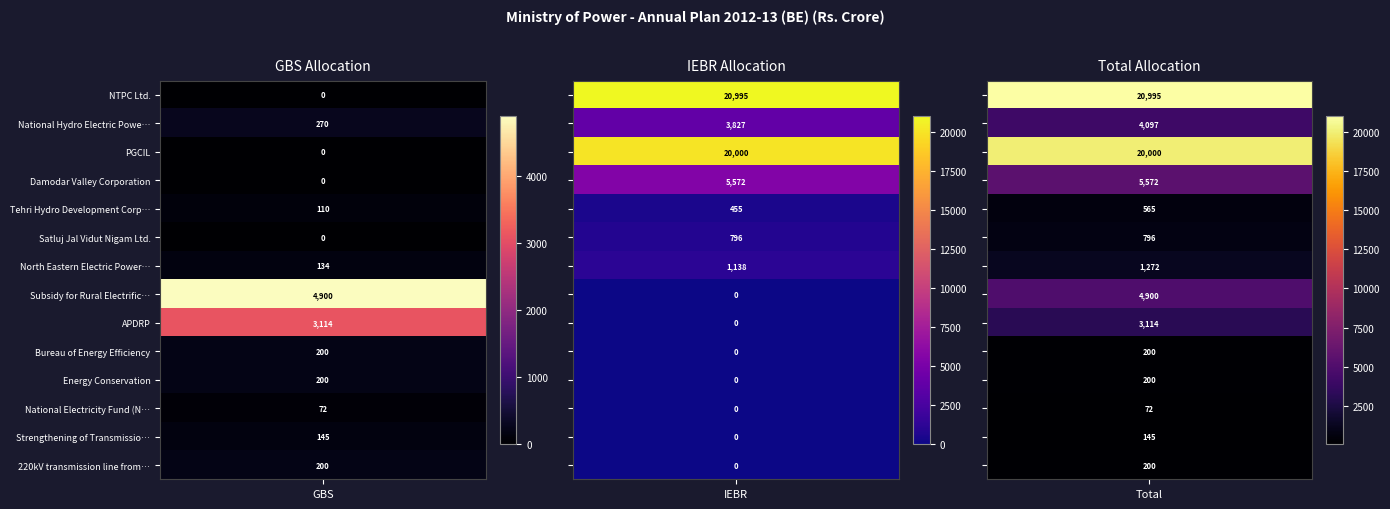

Count the number of data series in this chart.

14